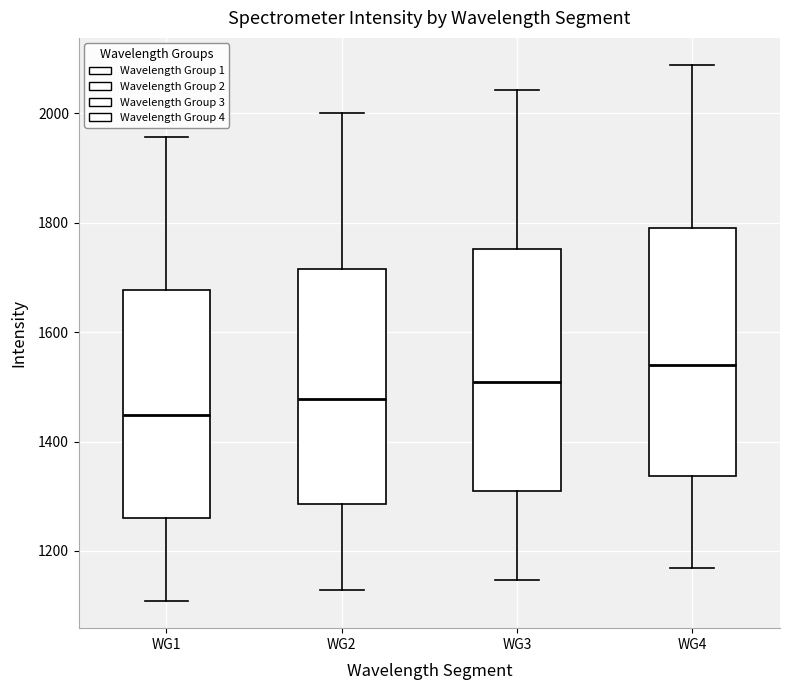

Reading left to right, transcribe this box plot: for each box, give where its median line is, the range the box spans, and where its two whiskers end, as read against the y-axis. The values are not printed on the chart, so give them approximately, as read against the axis.

WG1: median 1440, box 1260 to 1680, whiskers 1100 to 1960
WG2: median 1480, box 1280 to 1720, whiskers 1120 to 2000
WG3: median 1500, box 1320 to 1760, whiskers 1140 to 2040
WG4: median 1540, box 1340 to 1800, whiskers 1160 to 2080